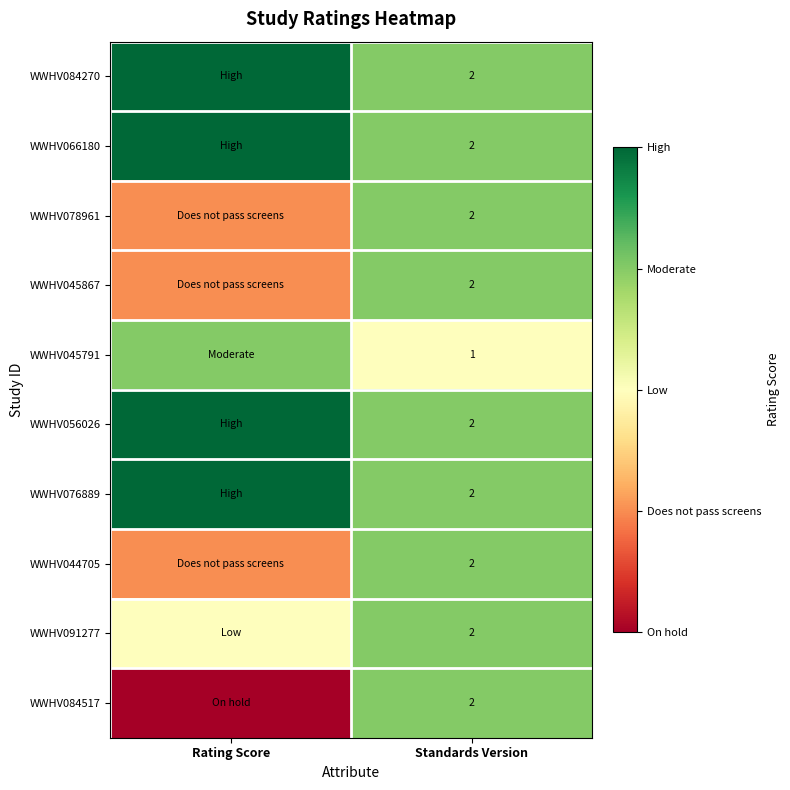

The WWHV084517 series shows 2 at Standards Version. True or false?

True